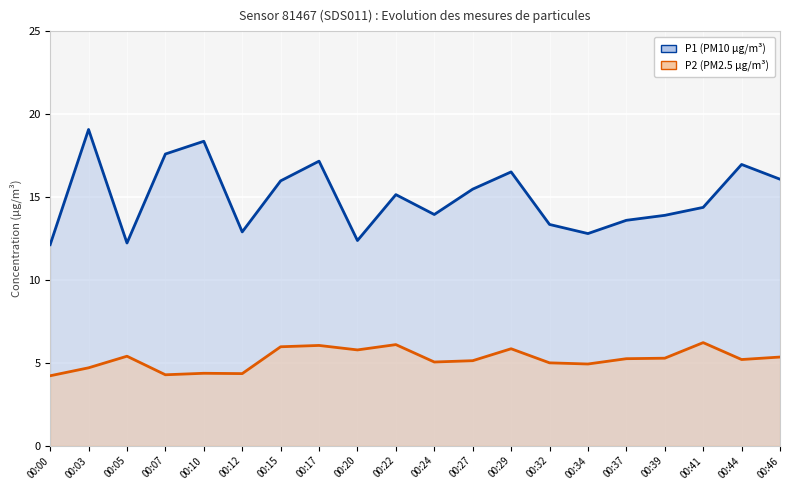

The P2 series shows 2.1 at 00:34. True or false?

False